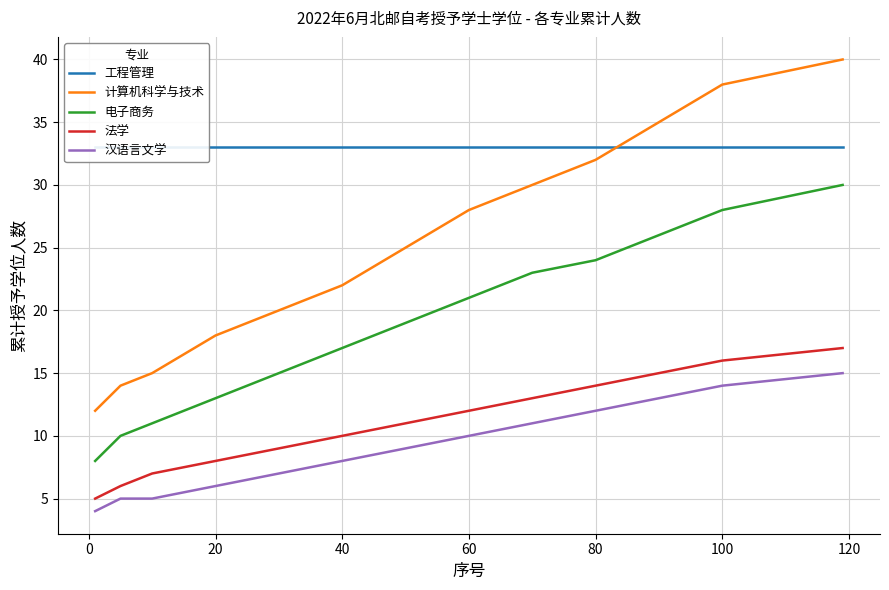

How many times do 工程管理 and 计算机科学与技术 cross each other?

1